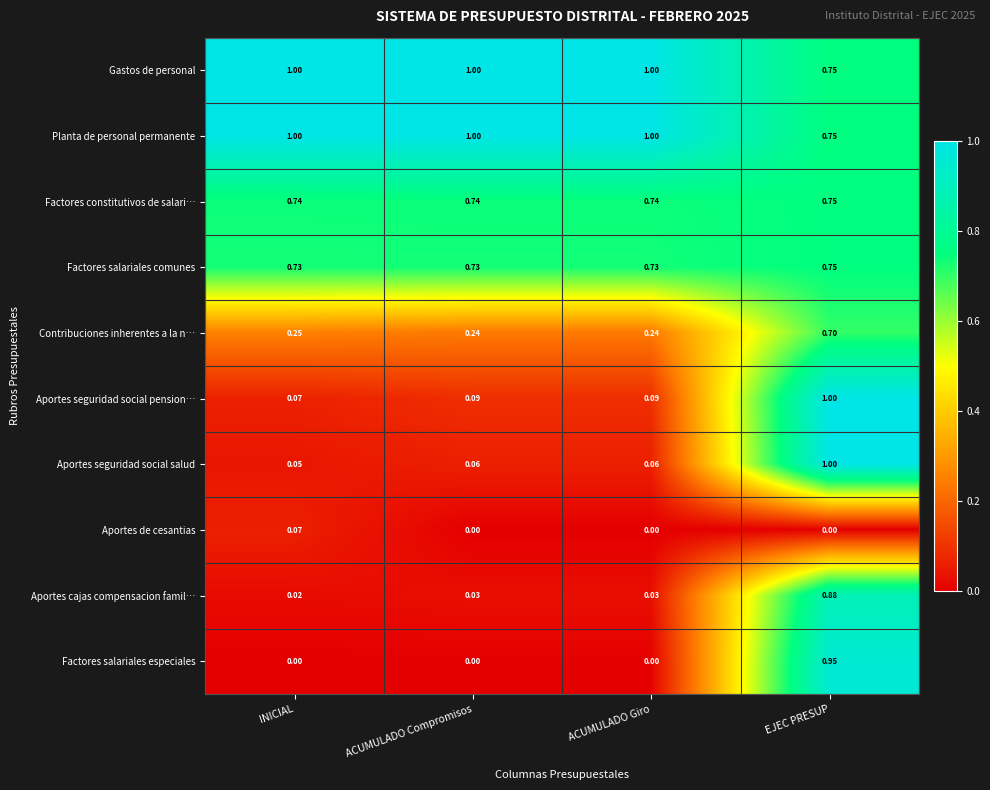

At which category is the sum across all series the highest?

EJEC PRESUP